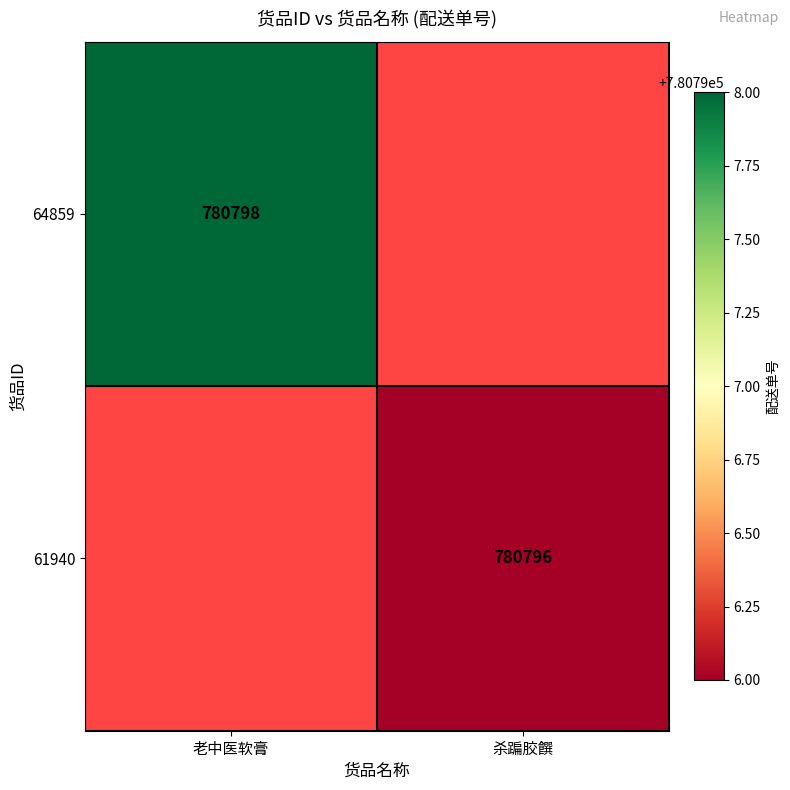

At how many categories does at least one series exceed 780796?

1